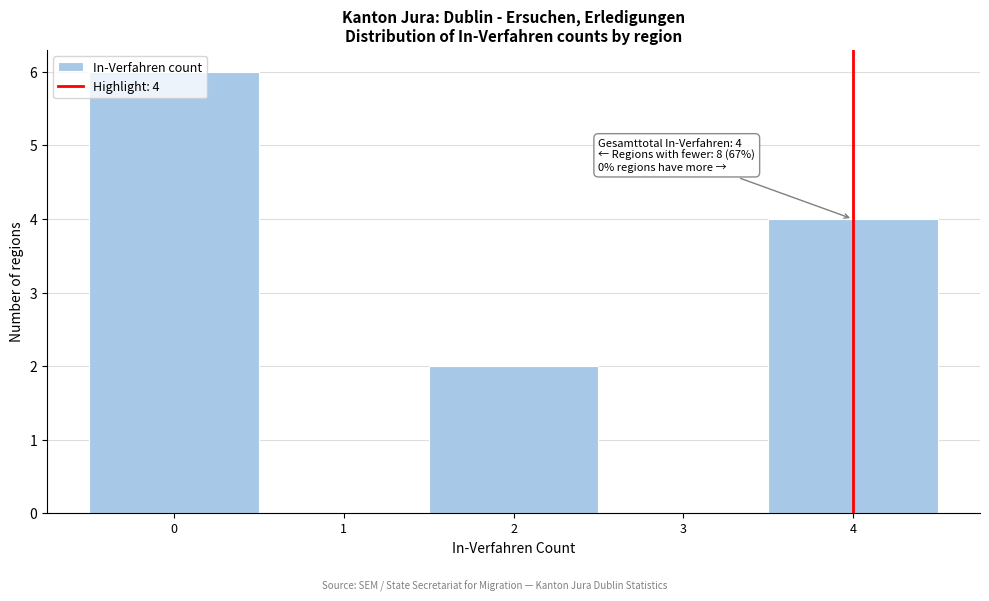

Which range on the x-axis has the tallest bar?

-0.5 to 0.5